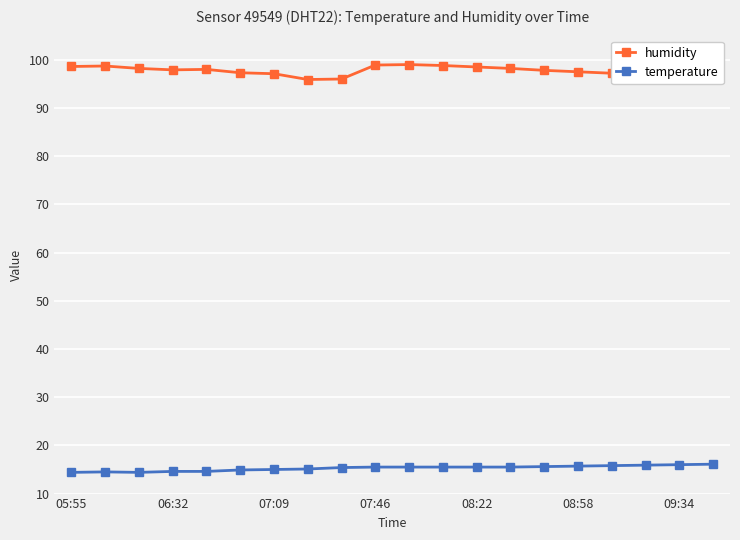

What is the sum of all temperature values?

305.5